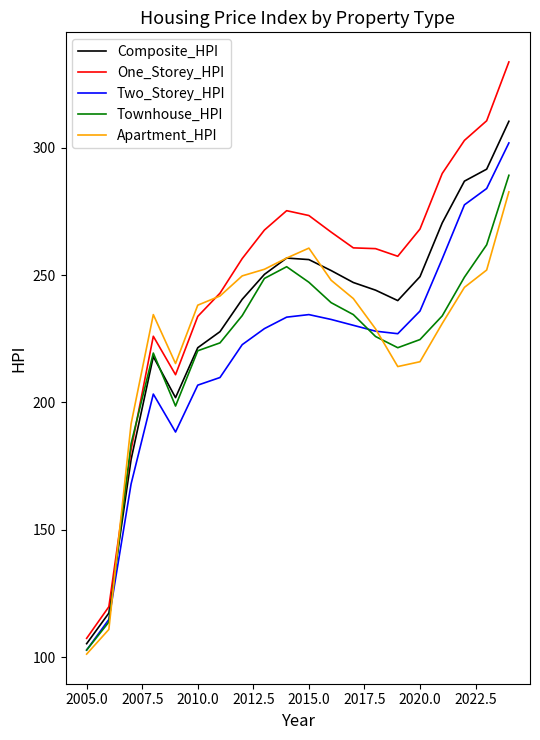

What is the average value of the One_Storey_HPI series?

247.3